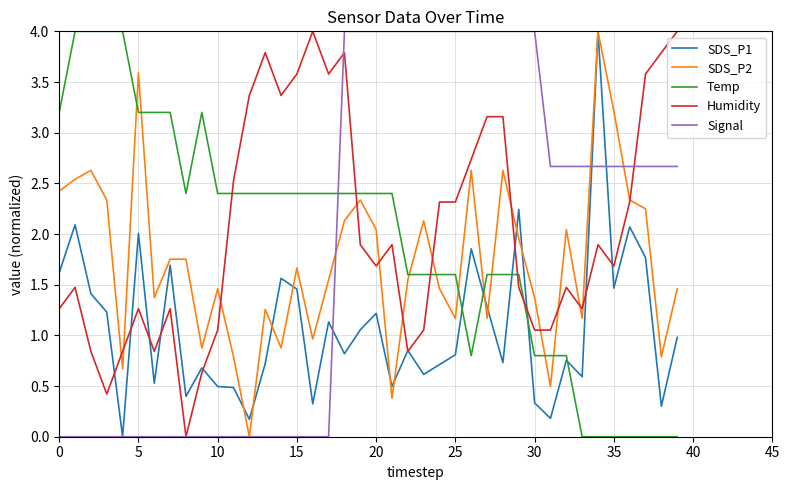

What is the maximum value shown in the chart?

4.0